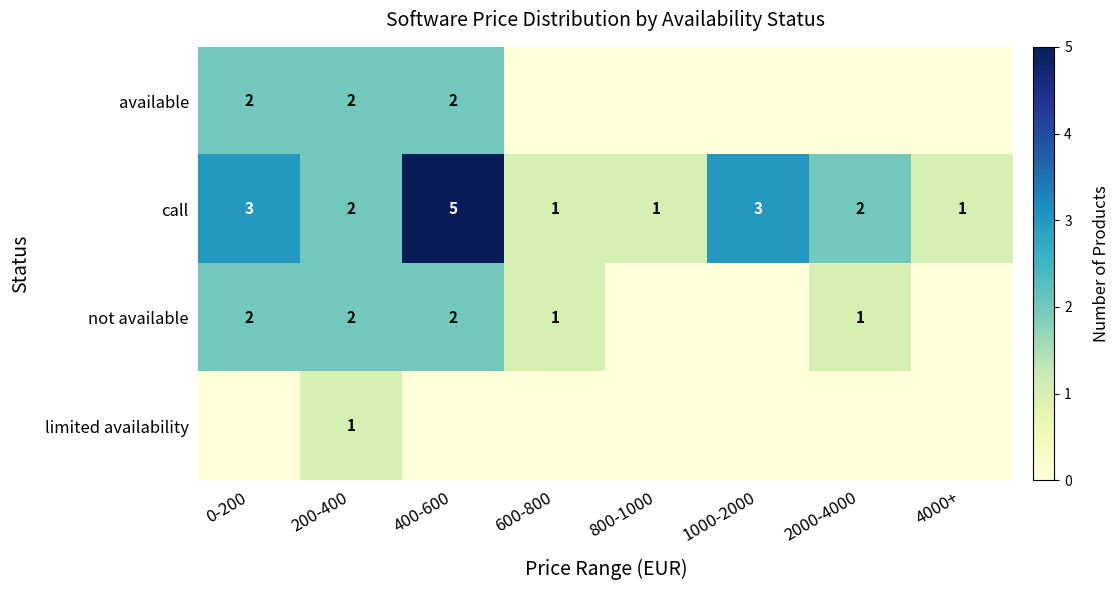

Where does the call series first go above 2?

0-200